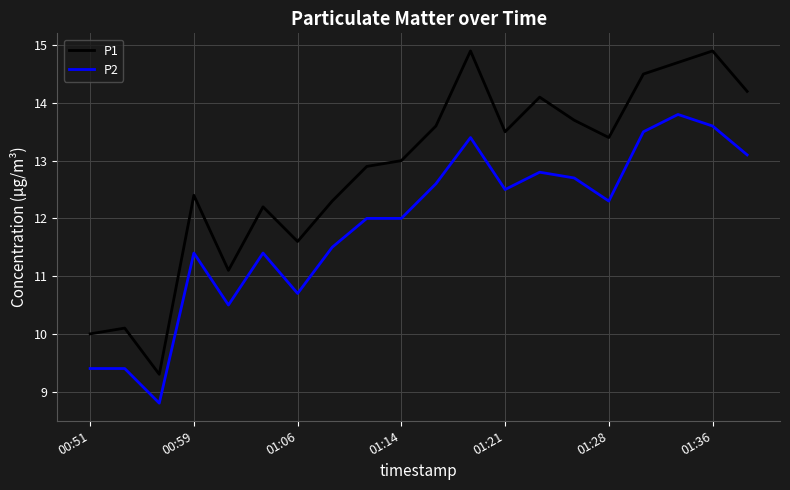

What is the minimum value shown in the chart?

8.8